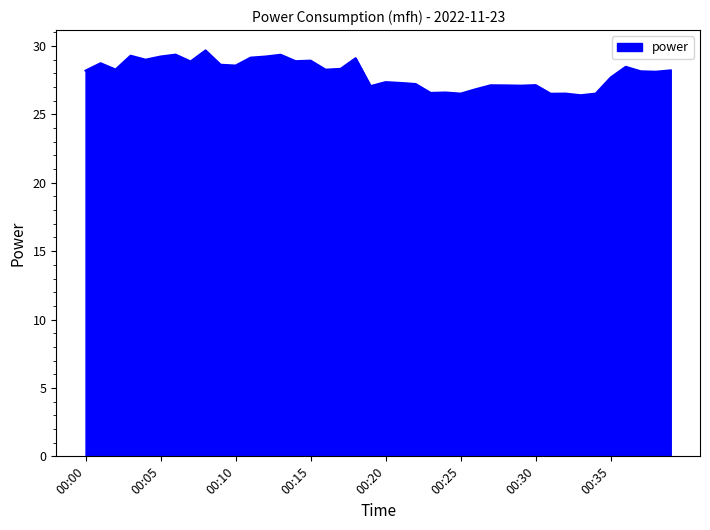

What is the difference between the maximum and minimum values?

3.3